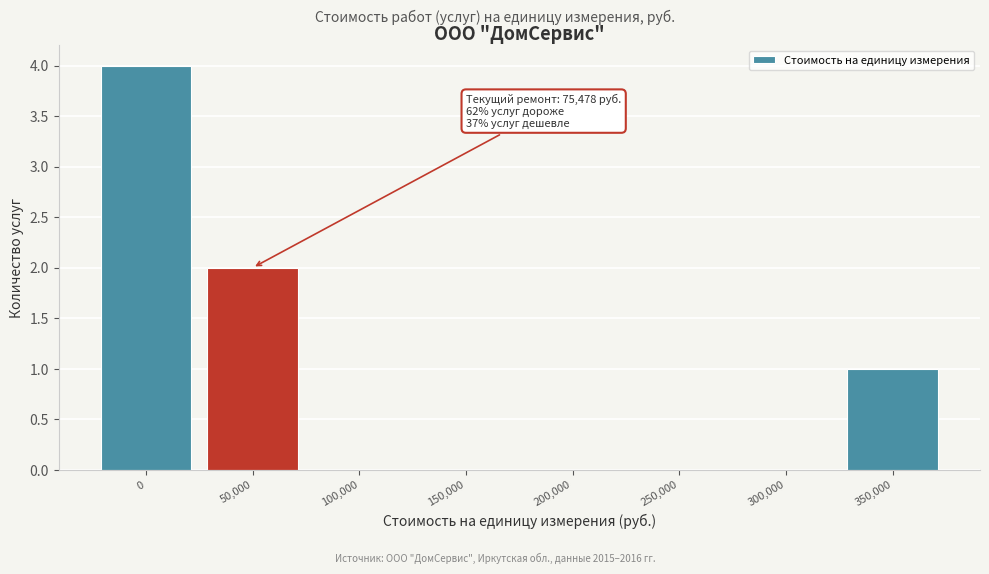

Reading left to right, transcribe all the data shown in this chart.

0=4	50,000=2	100,000=0	150,000=0	200,000=0	250,000=0	300,000=0	350,000=1